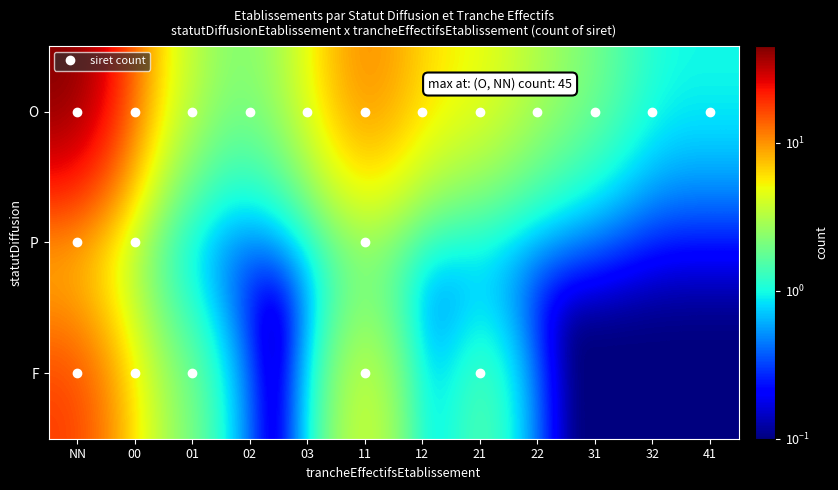

How many data points does each series have?

12